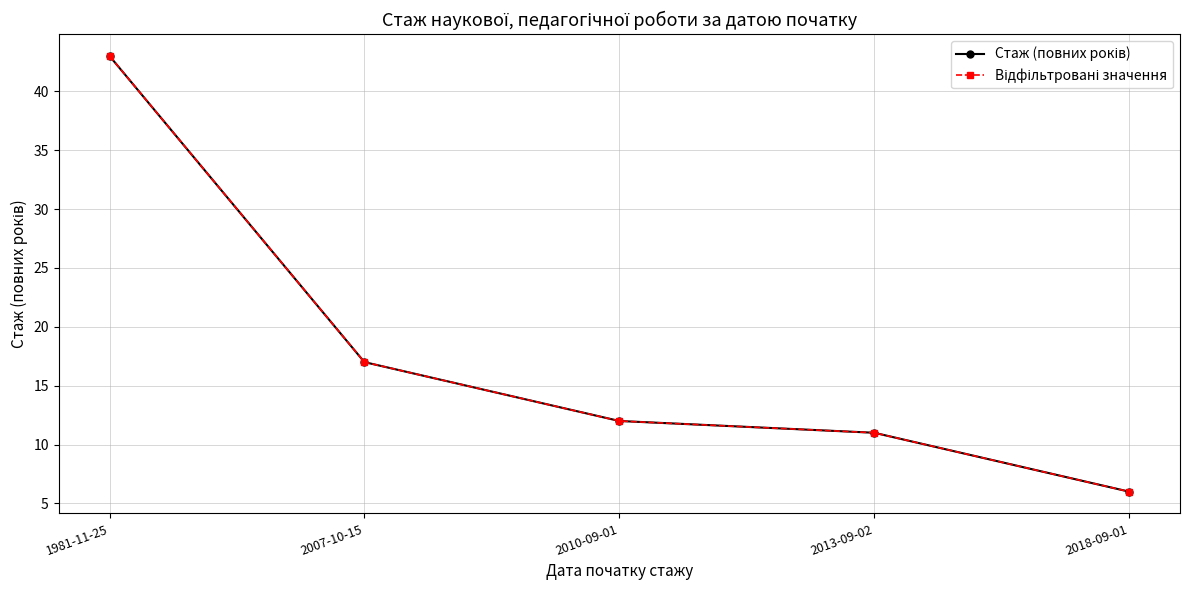

Read the Відфільтровані значення value at 2007-10-15, to the nearest 10.

20